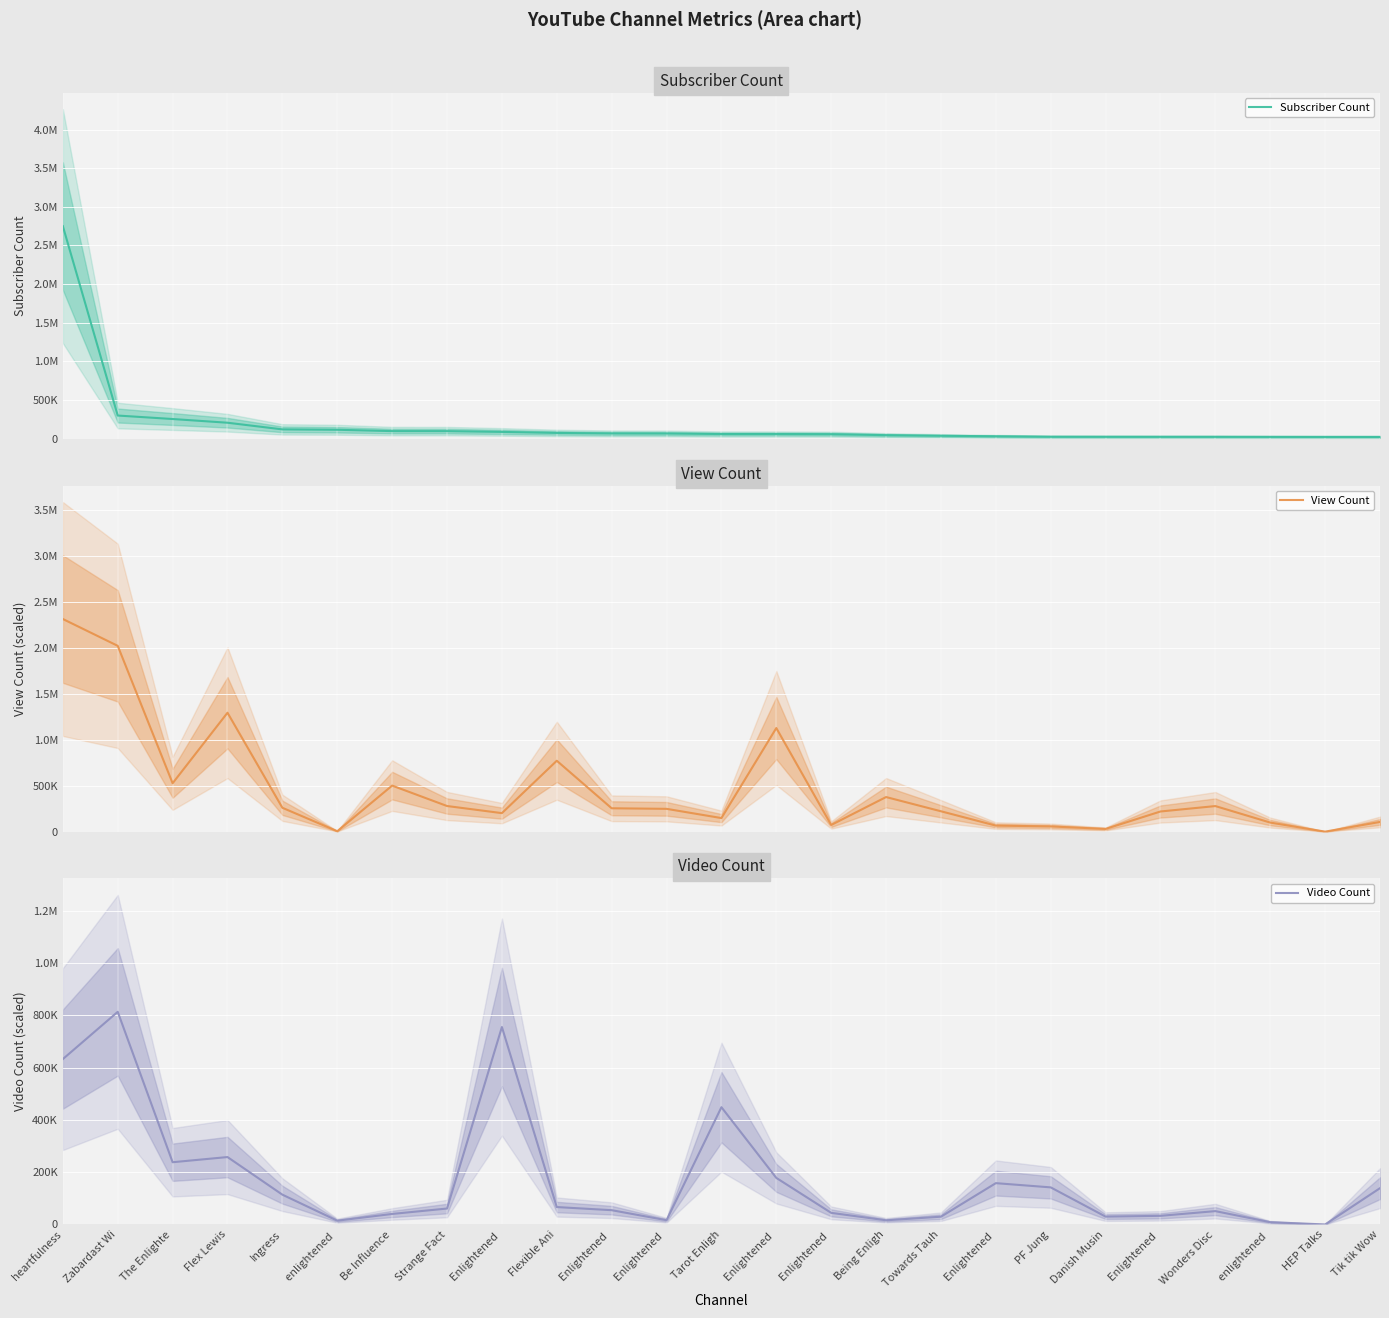

Where is Subscriber Count nearest to the value 1387300?

Zabardast Wi